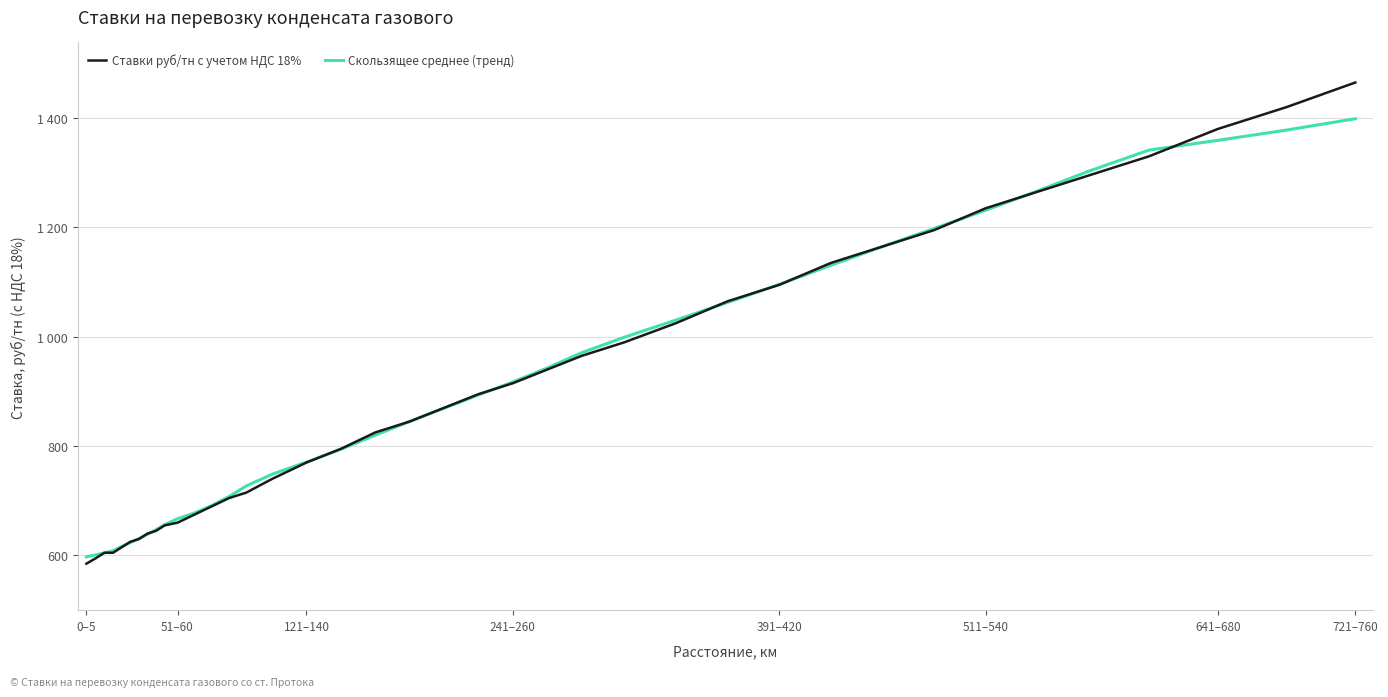

What is the average value of the Ставки руб/тн с учетом НДС 18% series?

904.2